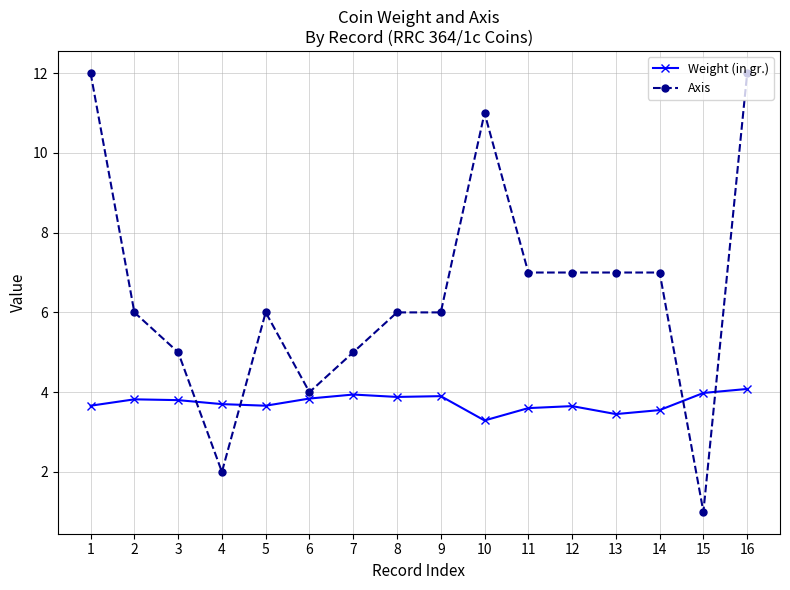

How many lines are shown in the chart?

2